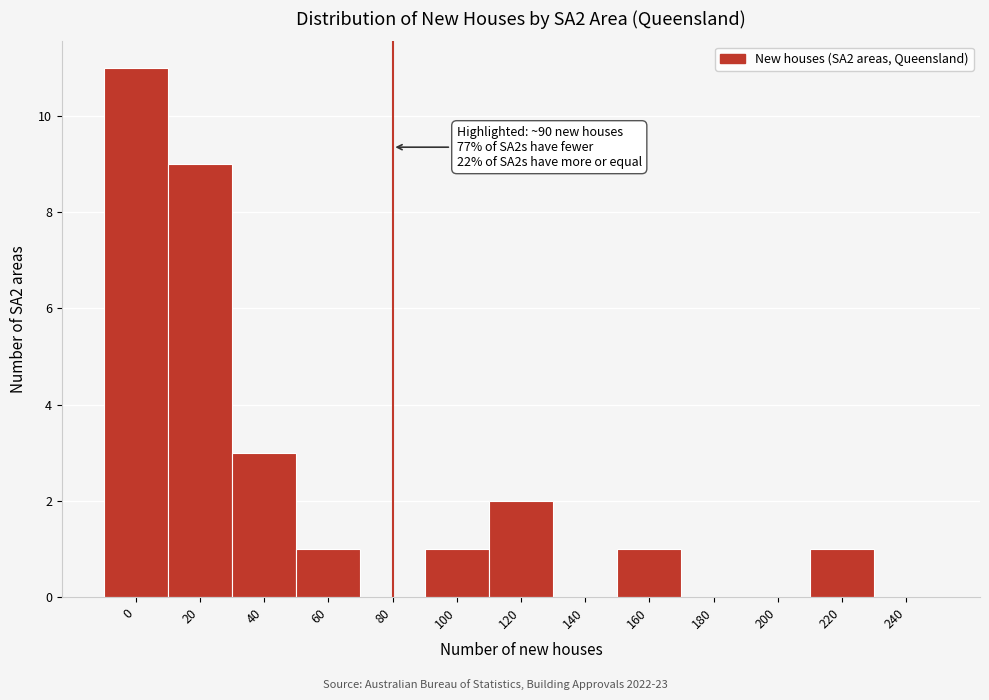

Reading right to left, extract all data points from this chart.

240=0	220=1	200=0	180=0	160=1	140=0	120=2	100=1	80=0	60=1	40=3	20=9	0=11